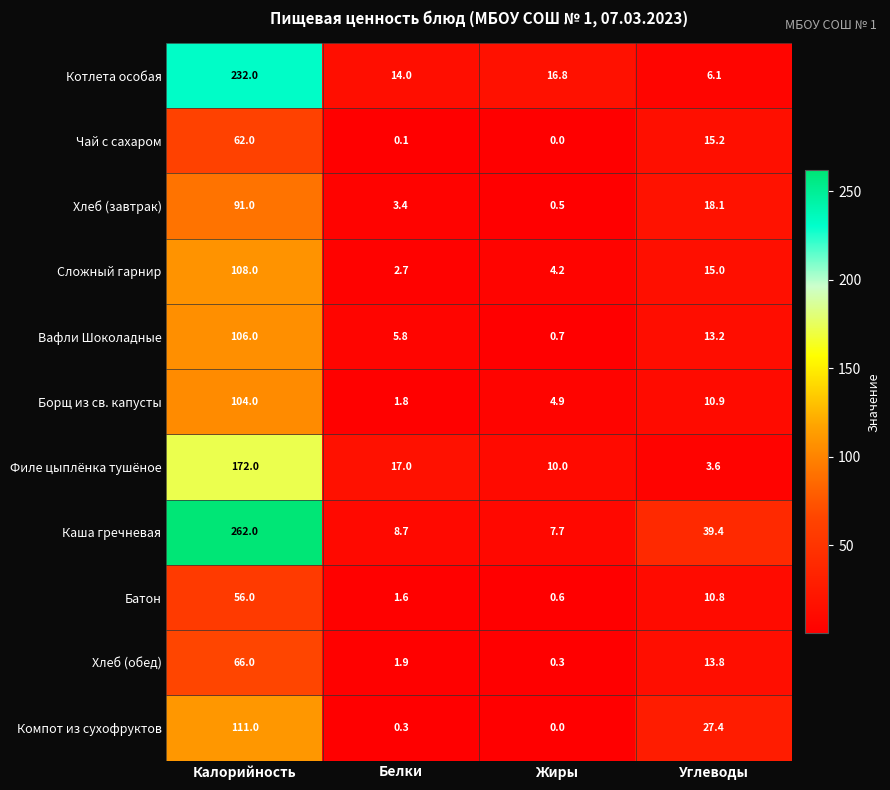

The value of Батон at Белки is 2.9. True or false?

False